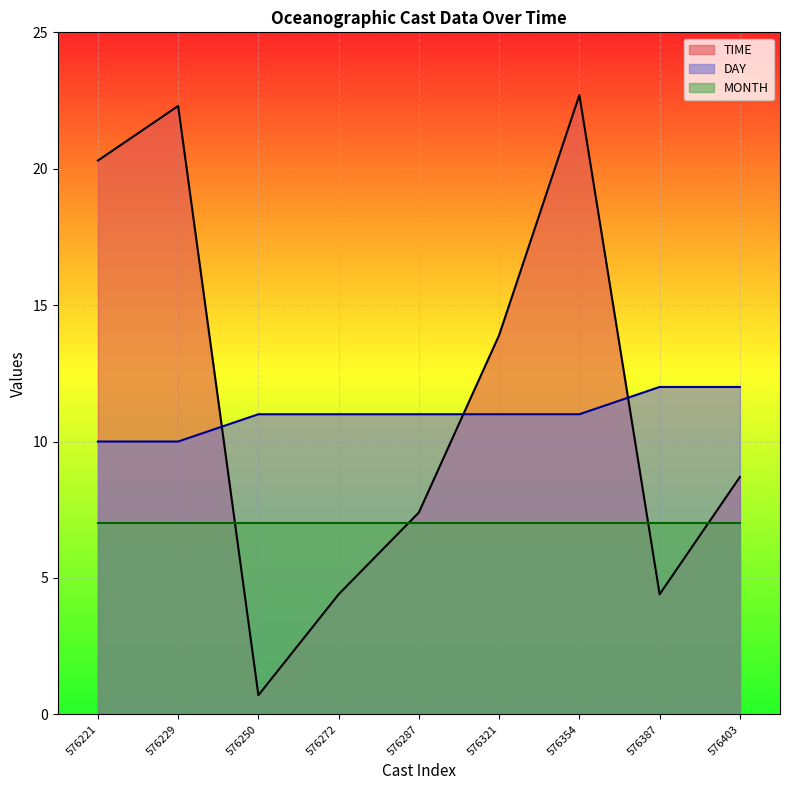

The DAY series shows 11.0 at 576321. True or false?

True